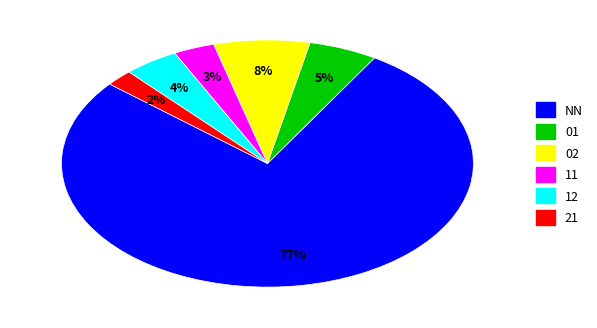

How many slices are in this pie chart?

6